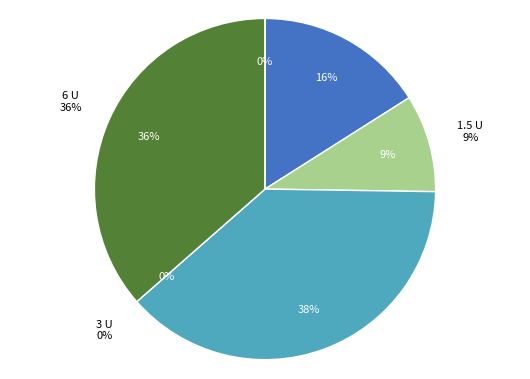

The 19-Thu slice represents 5% of the pie. True or false?

False